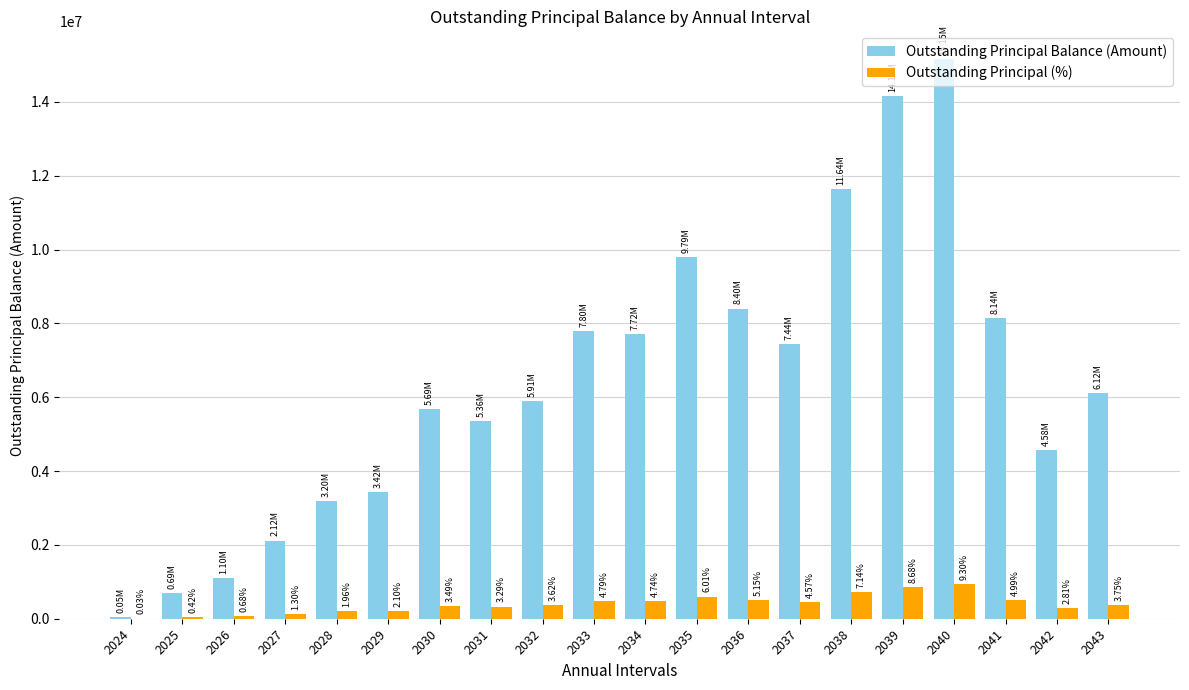

How many groups of bars are there?

20